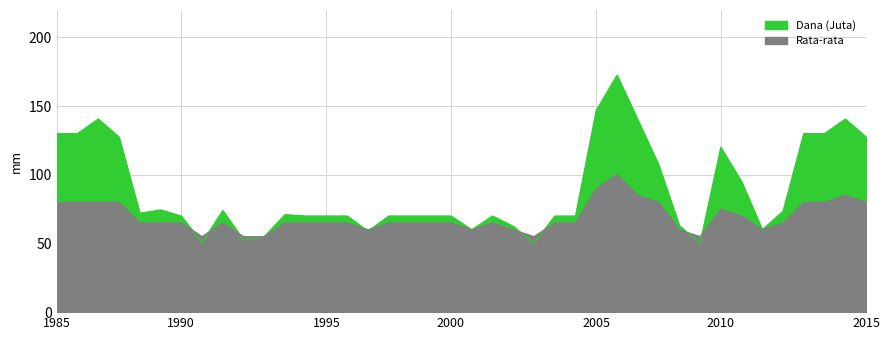

What is the difference between the maximum and minimum values in the Dana (Juta) series?

122500000